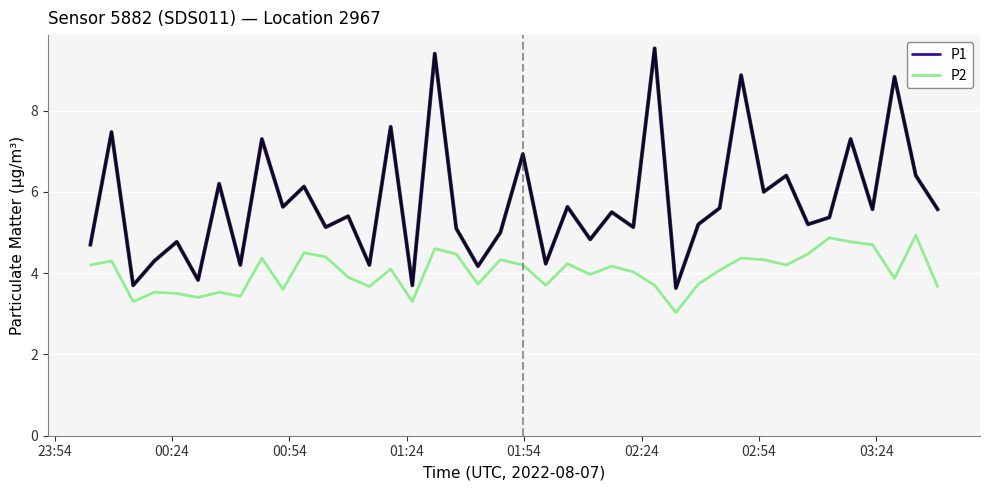

What is the sum of all P1 values?

229.7